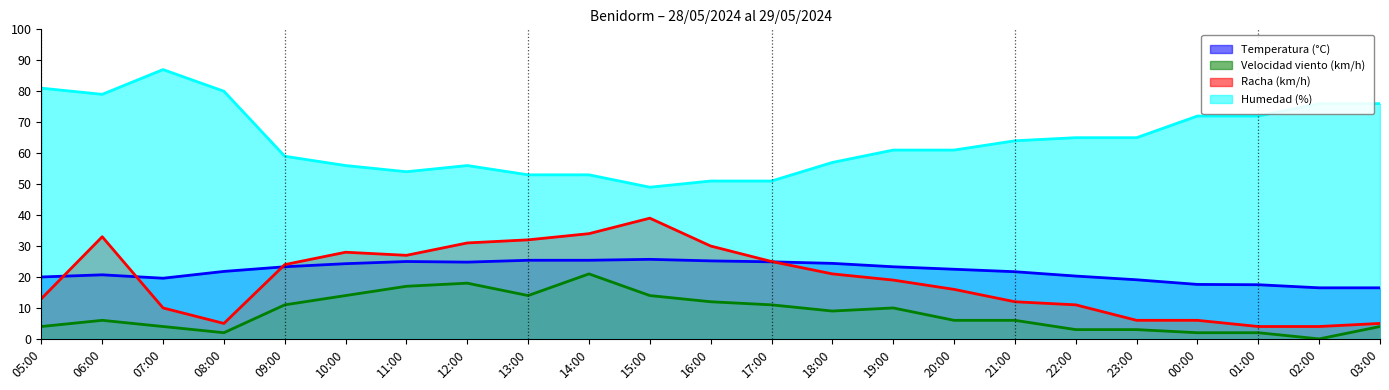

What is the difference between the Velocidad viento (km/h) values at 15:00 and 07:00?

10.0